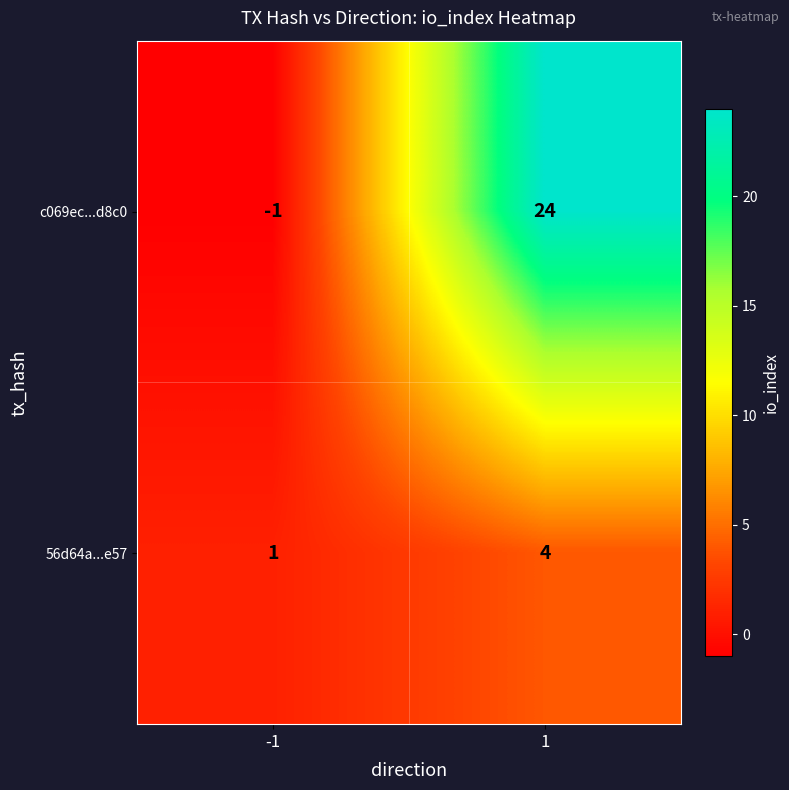

Reading right to left, transcribe all the data shown in this chart.

c069ec...d8c0: 24	-1
56d64a...e57: 4	1